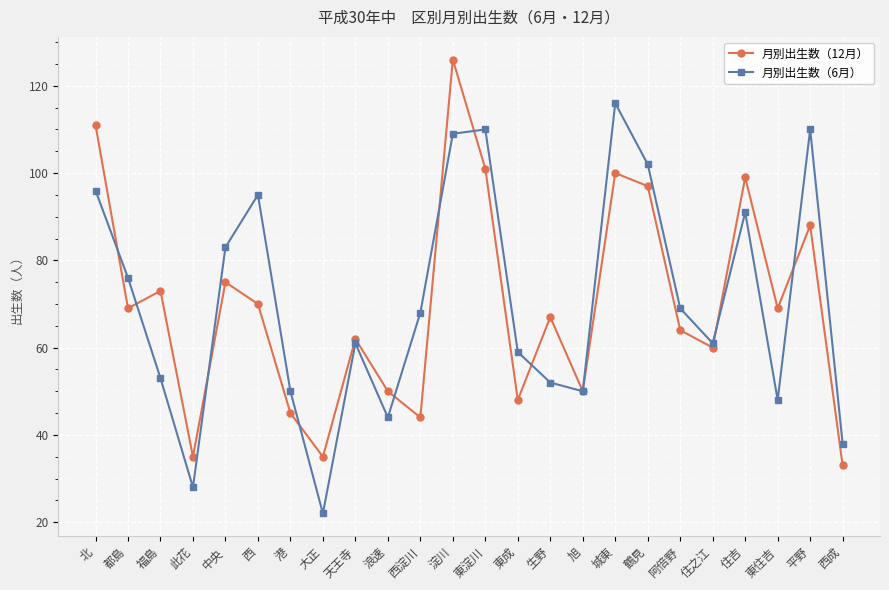

At 天王寺, list the series in order from largest to smallest.

月別出生数（12月）, 月別出生数（6月）